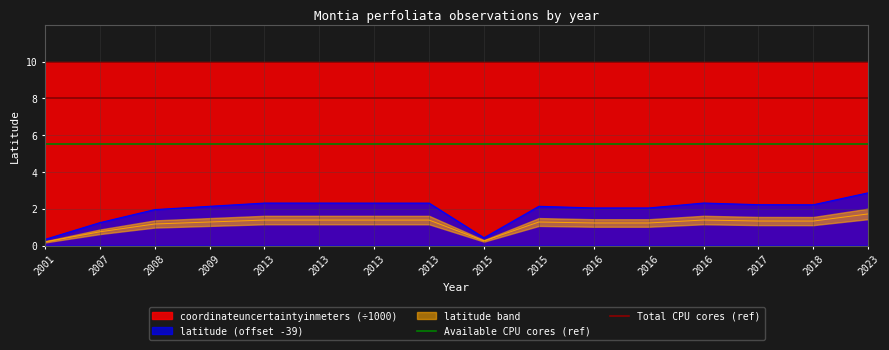

Between 2007 and 2001, which is larger?

2007